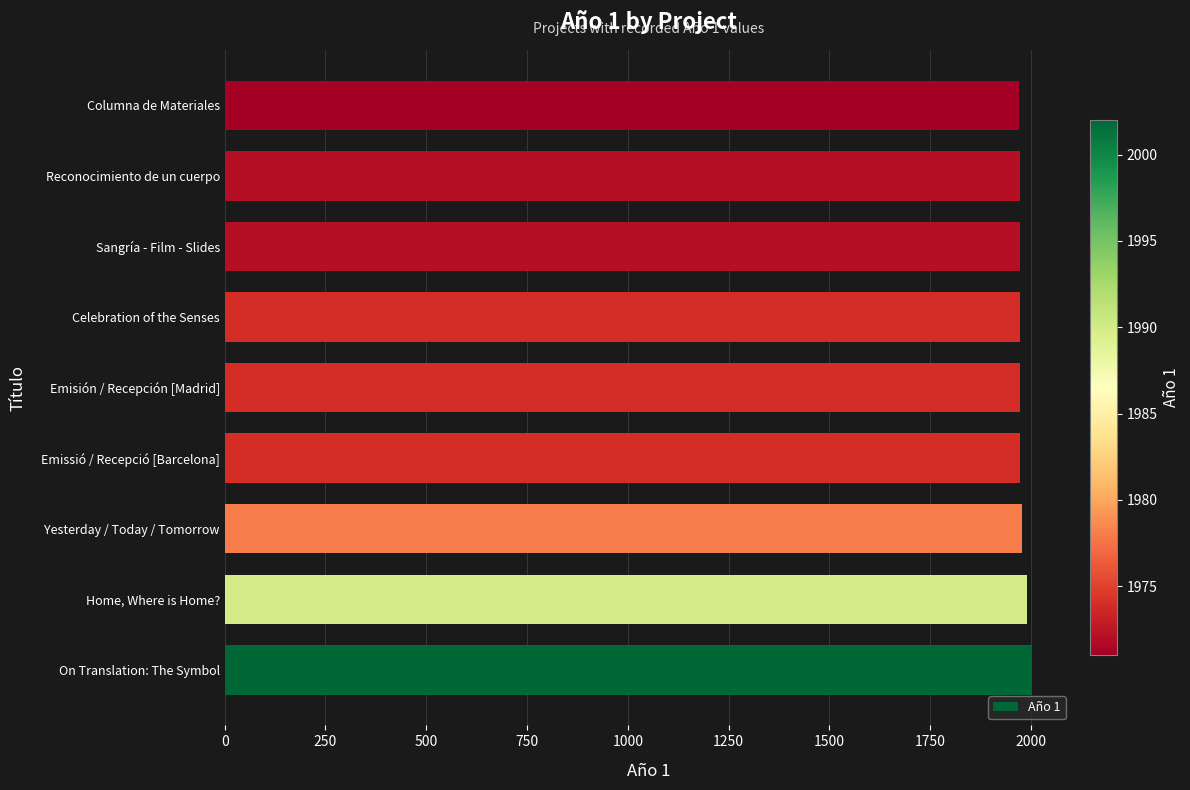

Count the number of data series in this chart.

1